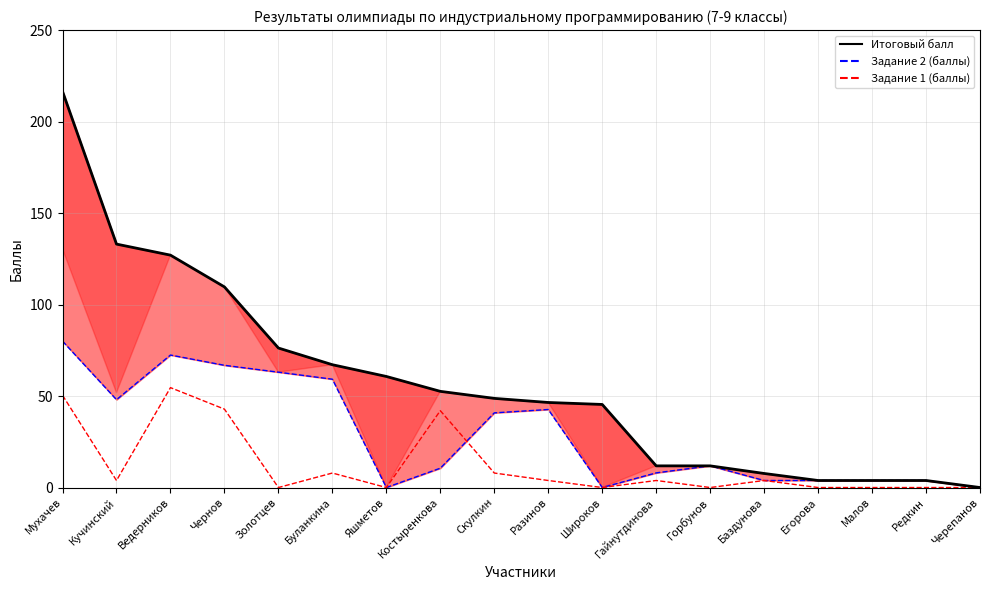

Reading right to left, transcribe all the data shown in this chart.

Итоговый балл: Черепанов=0.0	Редкин=3.8	Малов=3.8	Егорова=3.8	Баздунова=7.7	Горбунов=11.8	Гайнутдинова=11.8	Широков=45.4	Разинов=46.5	Скулкин=48.7	Костыренкова=52.6	Яшметов=60.7	Буланкина=67.1	Золотцев=76.2	Чернов=109.6	Ведерников=127.0	Кучинский=133.0	Мухачев=216.5
Задание 2 (баллы): Черепанов=0.0	Редкин=3.8	Малов=3.8	Егорова=3.8	Баздунова=3.8	Горбунов=11.8	Гайнутдинова=8.0	Широков=0.0	Разинов=42.6	Скулкин=40.8	Костыренкова=10.6	Яшметов=0.0	Буланкина=59.2	Золотцев=63.0	Чернов=66.8	Ведерников=72.4	Кучинский=48.0	Мухачев=80.0
Задание 1 (баллы): Черепанов=0.0	Редкин=0.0	Малов=0.0	Егорова=0.0	Баздунова=3.8	Горбунов=0.0	Гайнутдинова=3.8	Широков=0.0	Разинов=3.8	Скулкин=7.9	Костыренкова=42.0	Яшметов=0.0	Буланкина=7.9	Золотцев=0.0	Чернов=42.8	Ведерников=54.6	Кучинский=3.8	Мухачев=50.4